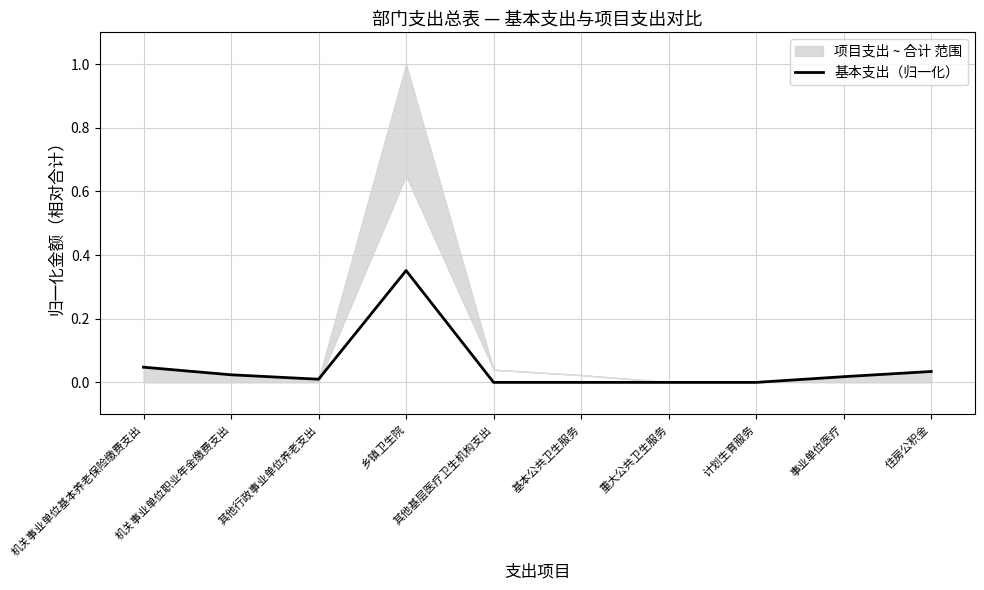

Rank the categories by value from lowest to highest.

其他基层医疗卫生机构支出, 基本公共卫生服务, 重大公共卫生服务, 计划生育服务, 其他行政事业单位养老支出, 事业单位医疗, 机关事业单位职业年金缴费支出, 住房公积金, 机关事业单位基本养老保险缴费支出, 乡镇卫生院